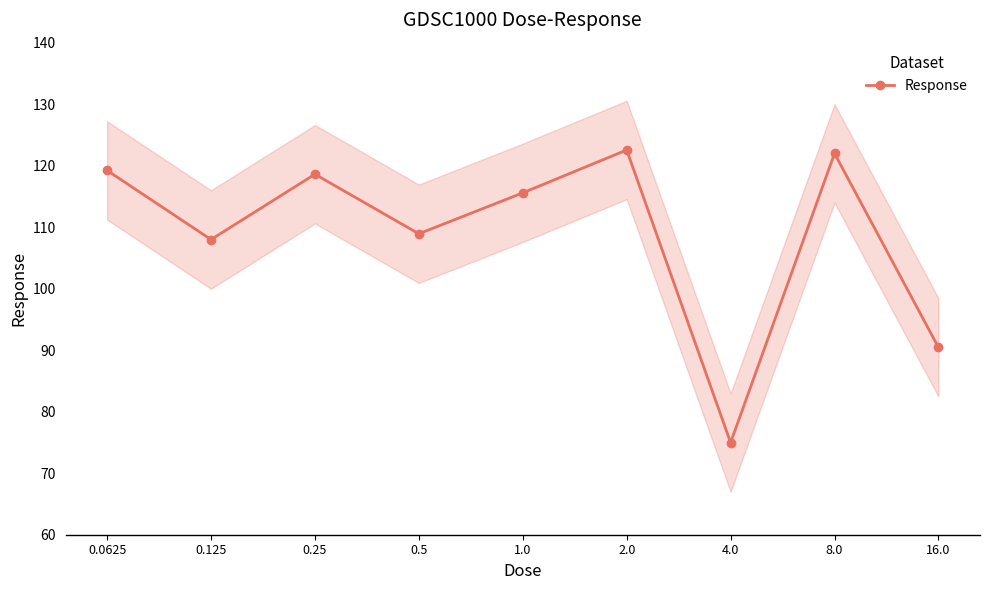

How many series are shown in this chart?

1